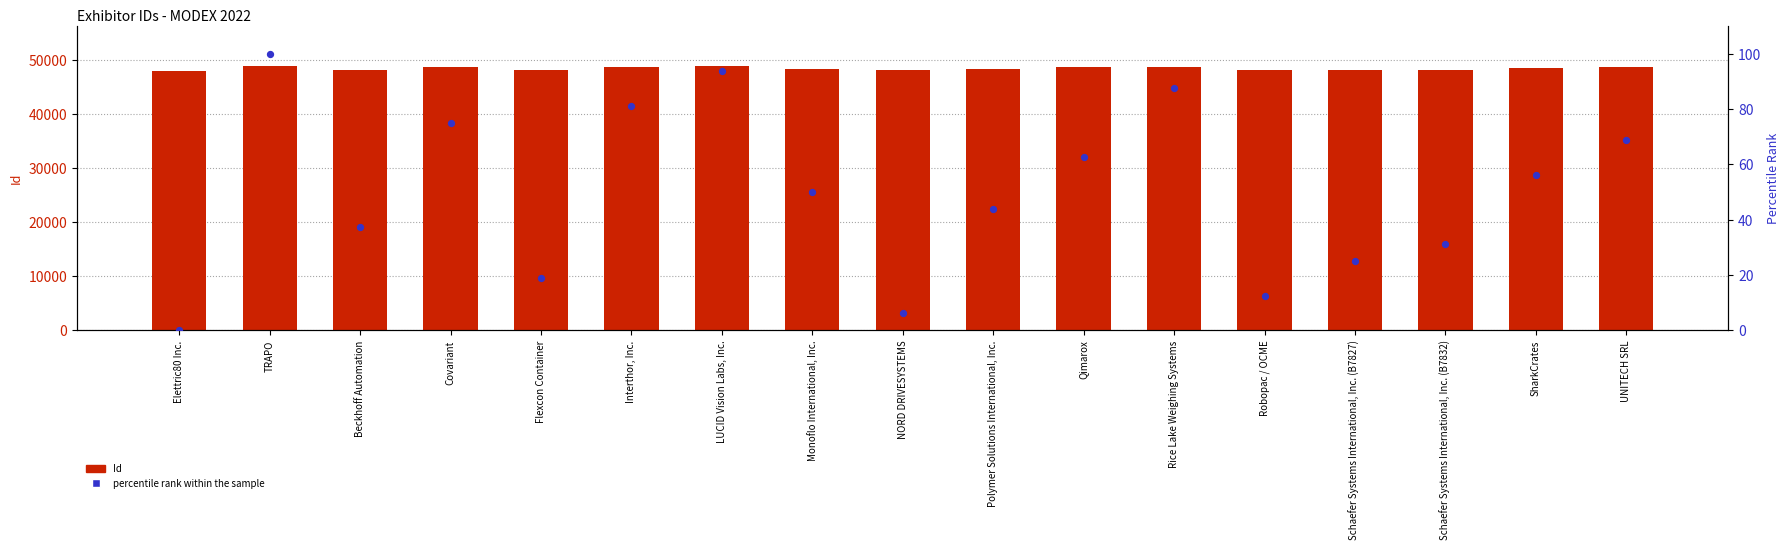

At how many categories does at least one series exceed 15315?

17